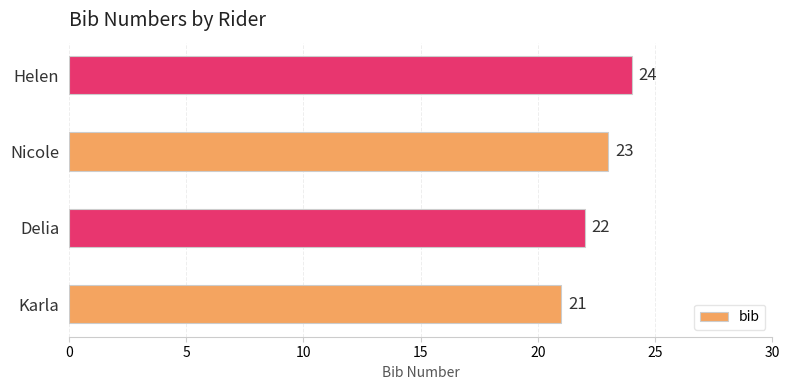

What is the sum of the values at Helen and Nicole?

47